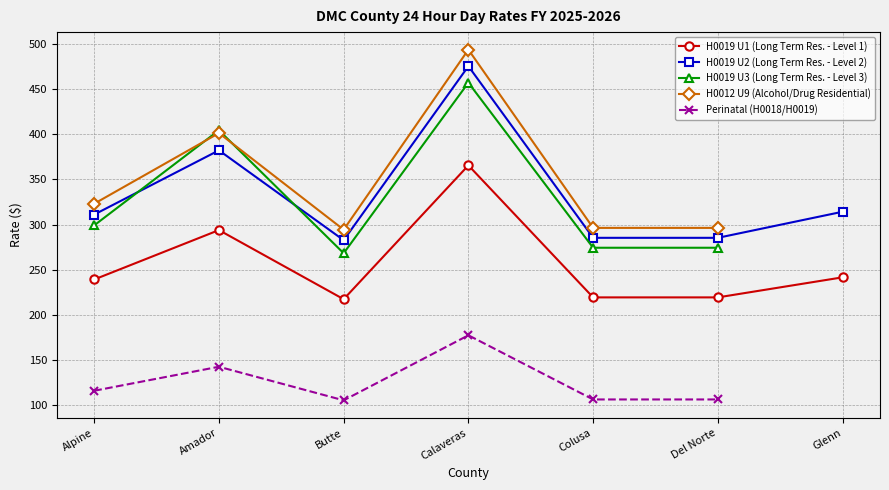

How many values in H0019 U3 (Long Term Res. - Level 3) are above zero?

6